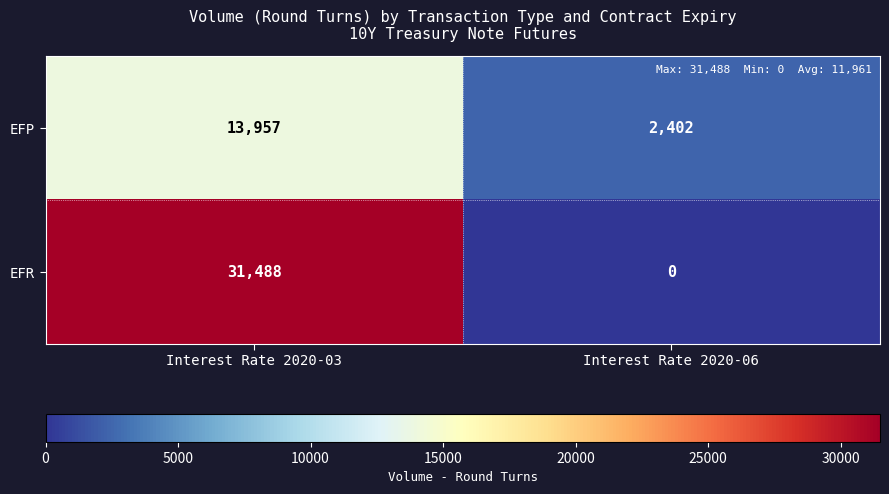

What is the maximum value shown in the chart?

31488